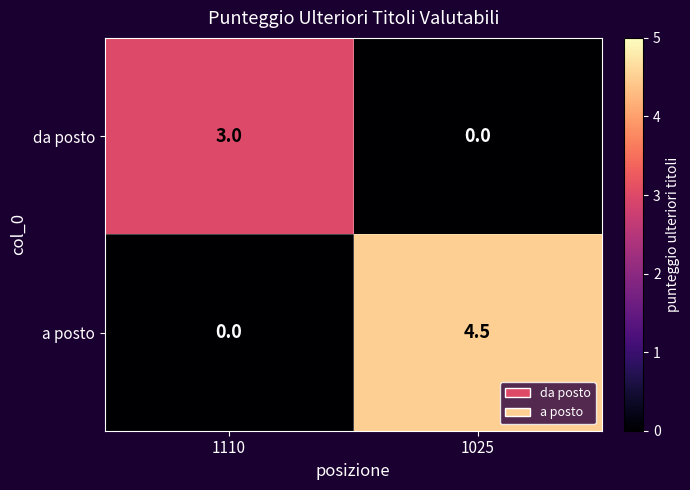

What is the greatest value displayed?

4.5